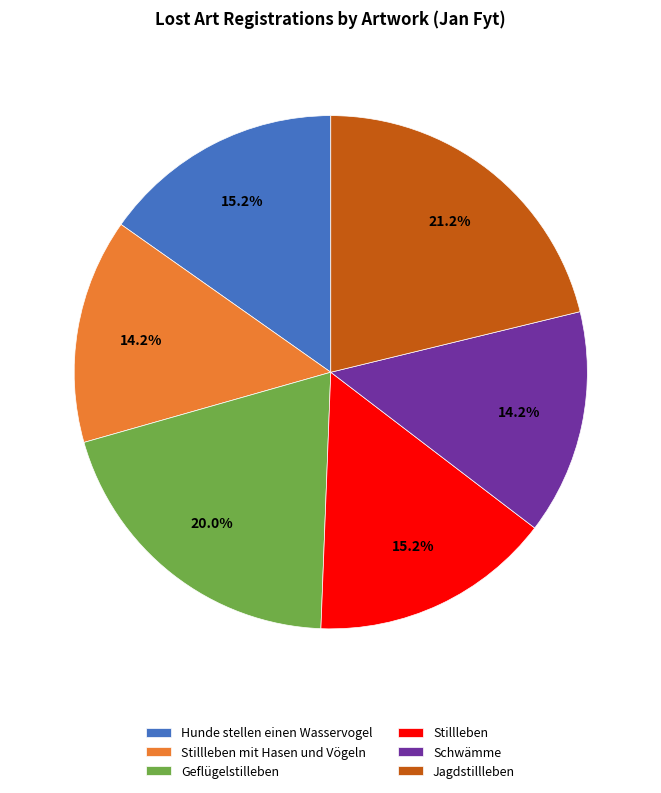

Does any single category account for the majority?

No